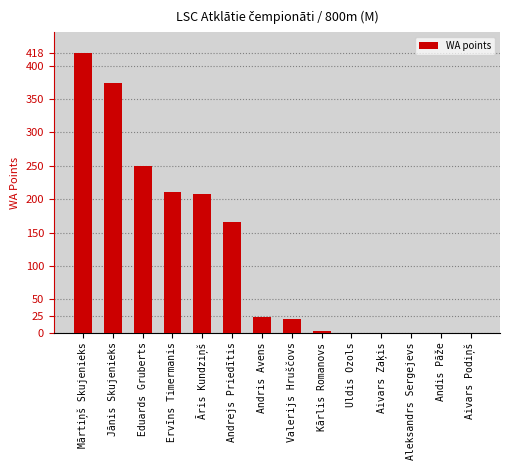

Are the bars grouped side by side (vs. stacked)?

No